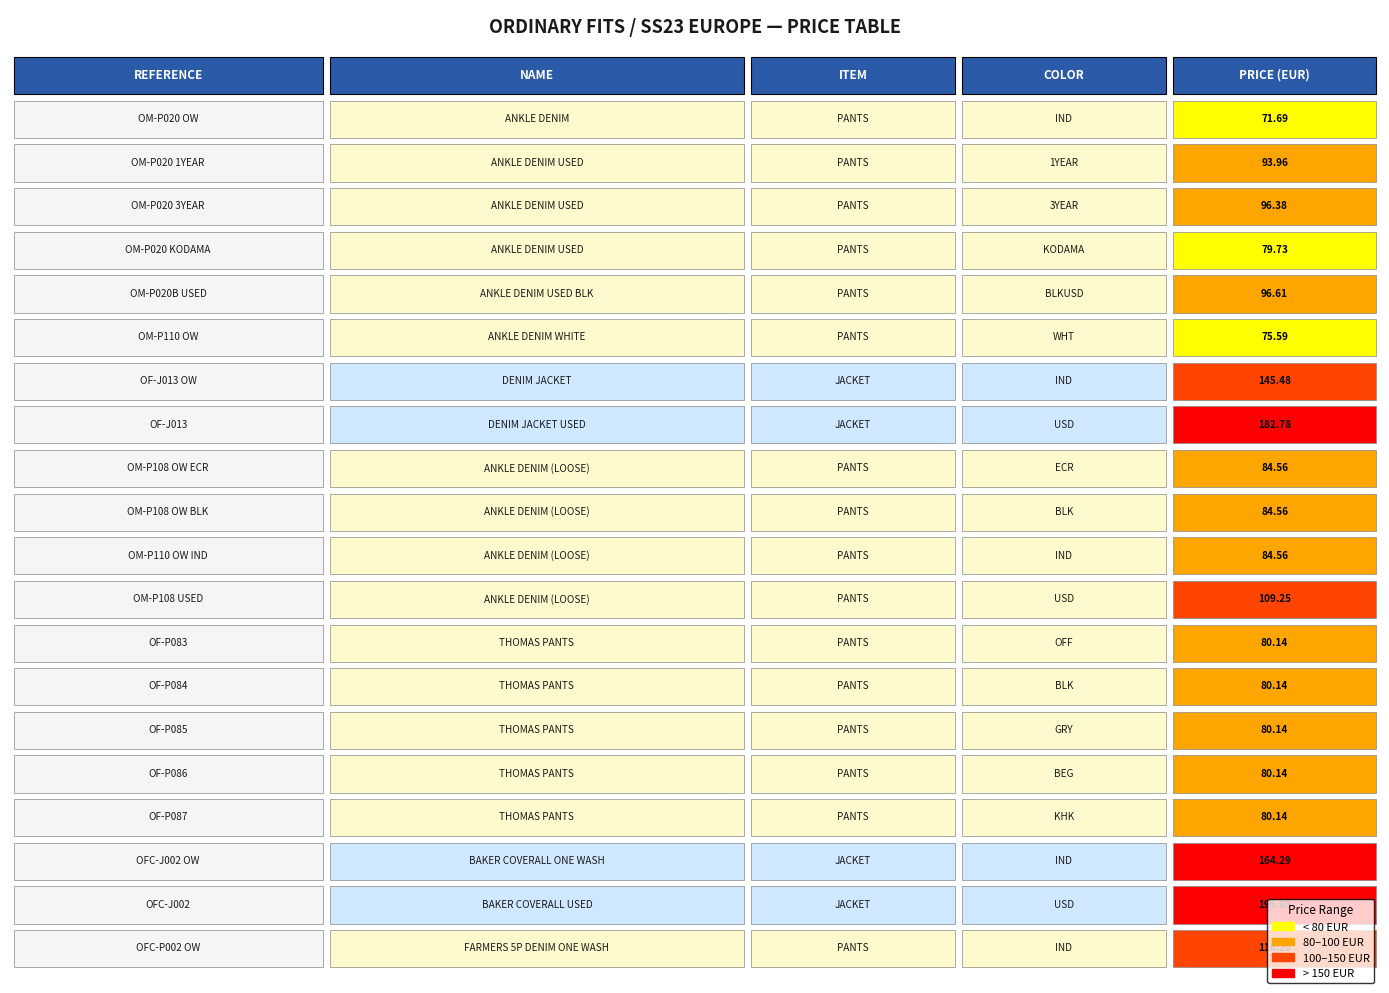

The value at 2 is 151.2. True or false?

False